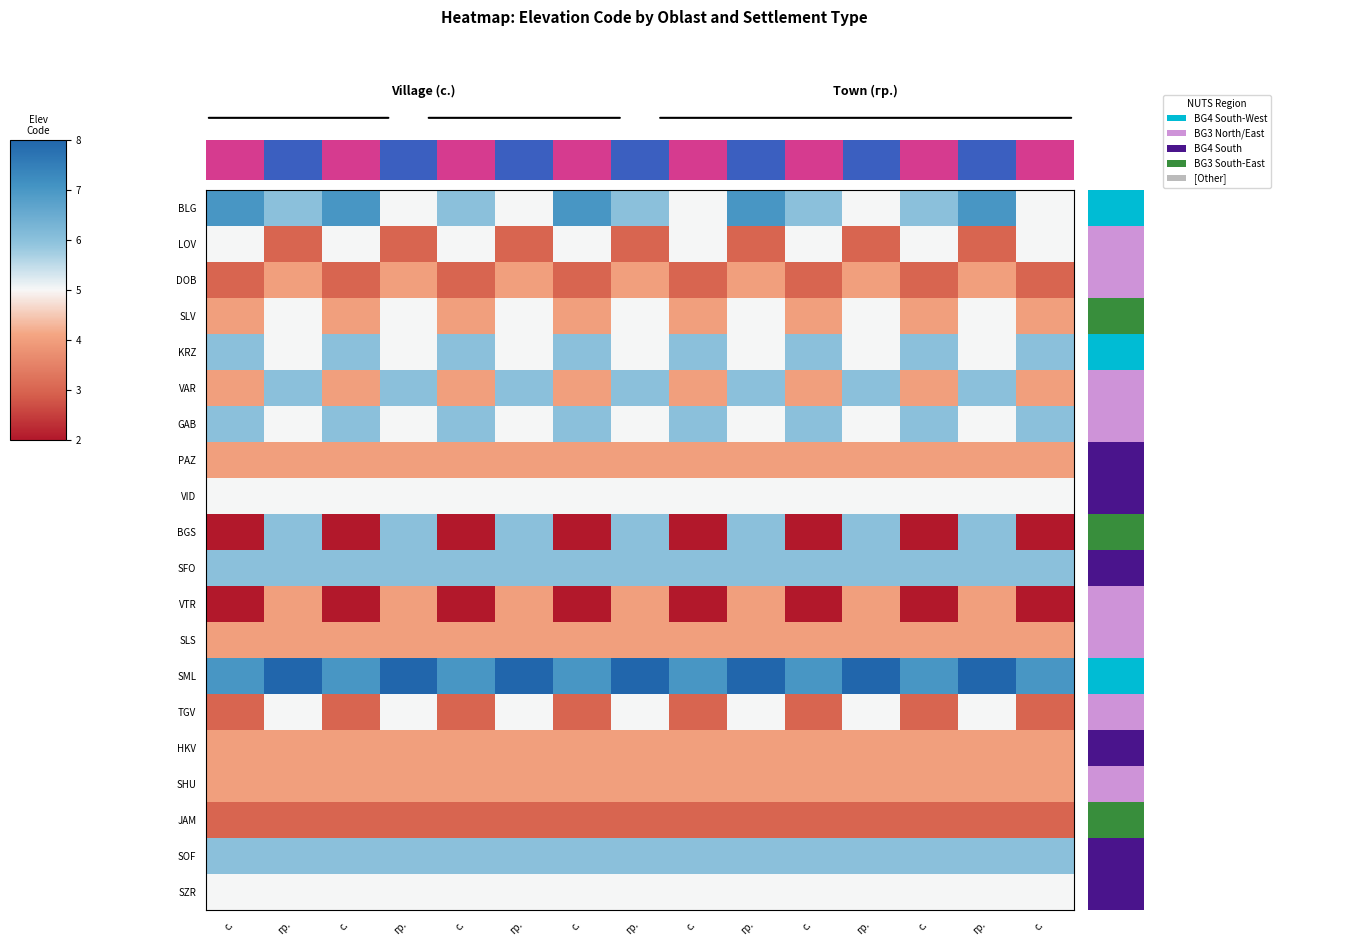

What is the sum of all SHU values?

60